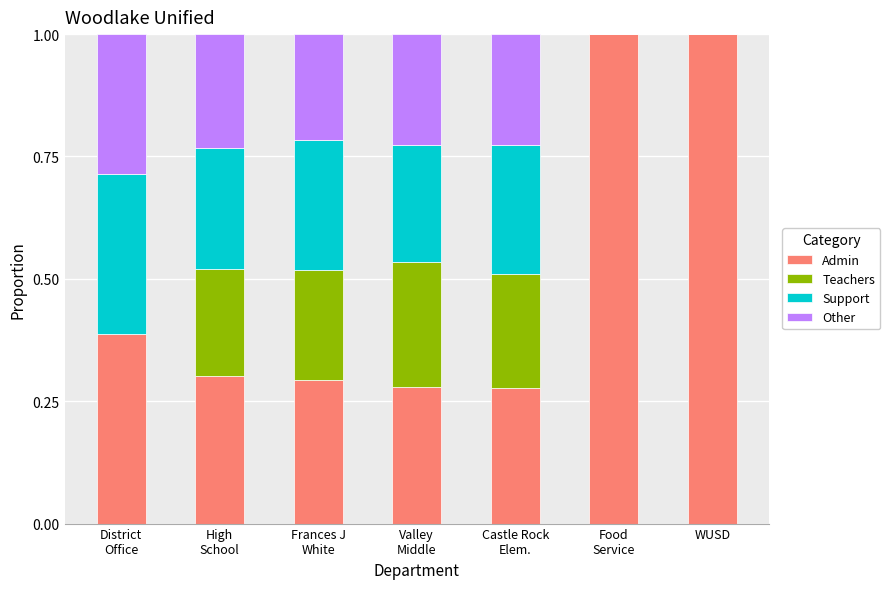

What is the maximum value for Admin?

1.0